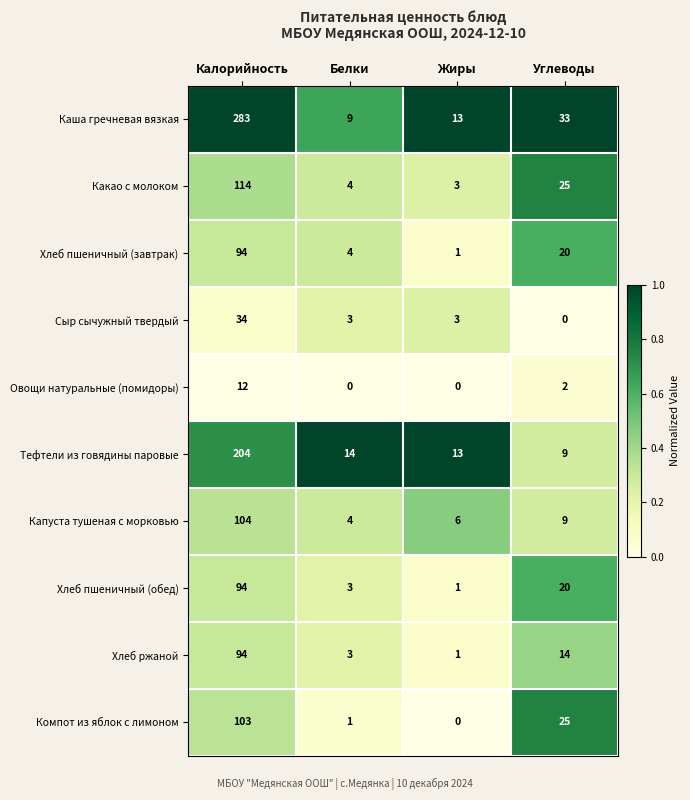

Which category has the highest value in the Капуста тушеная с морковью series?

Калорийность